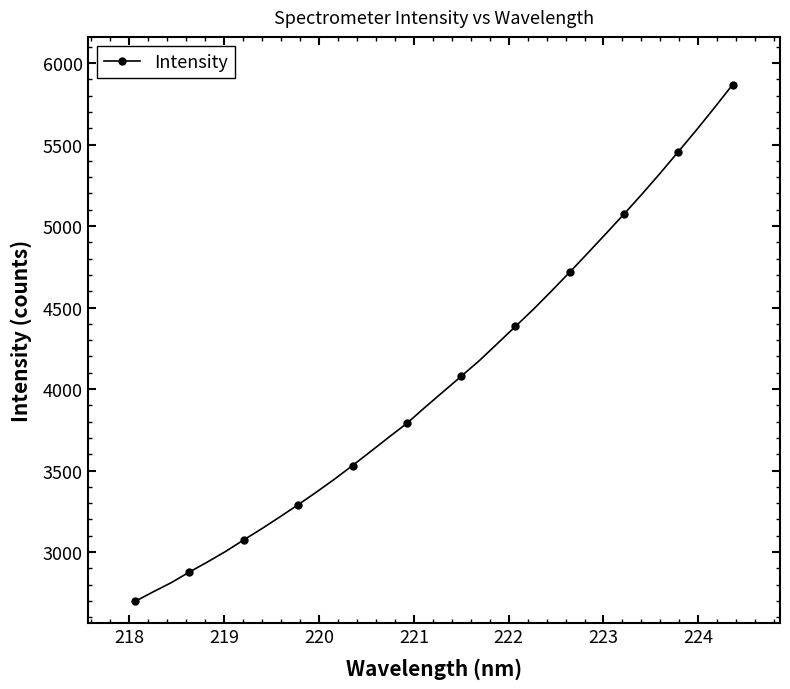

What is the sum of all values?

137883.1